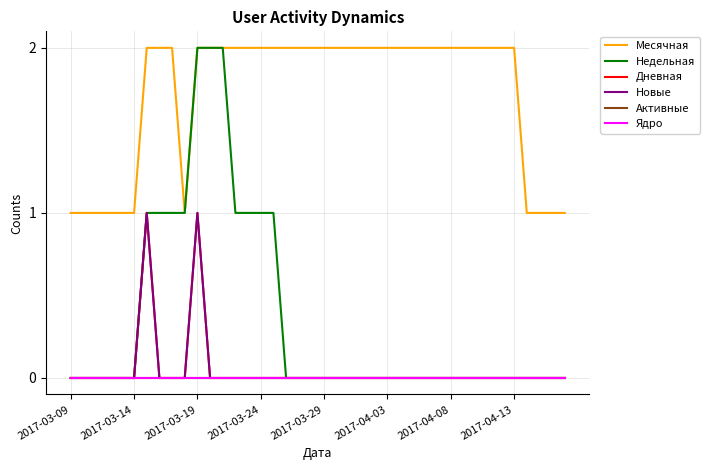

True or false: Новые and Месячная cross at least once.

False